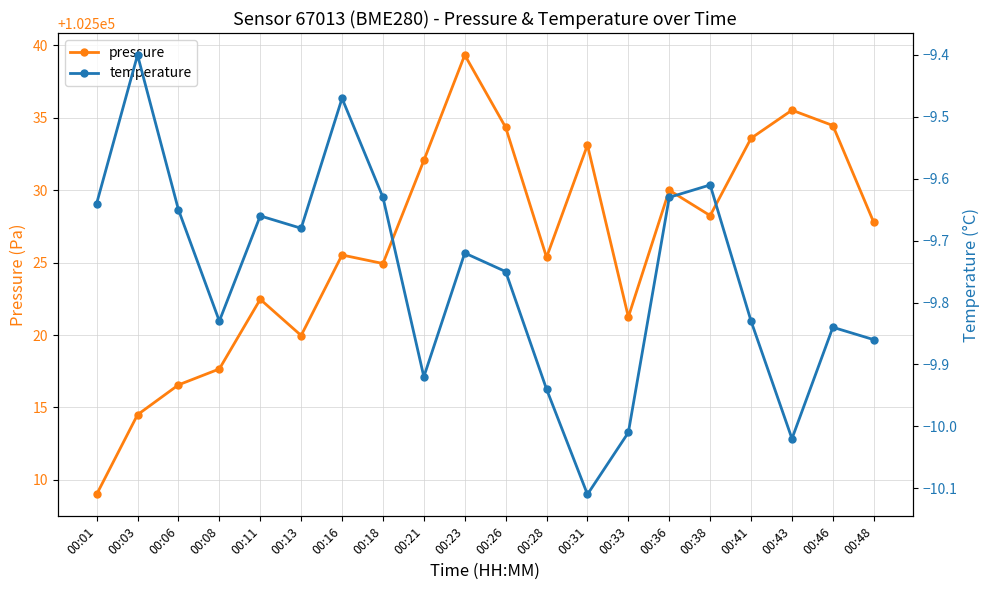

True or false: pressure and temperature cross at least once.

False